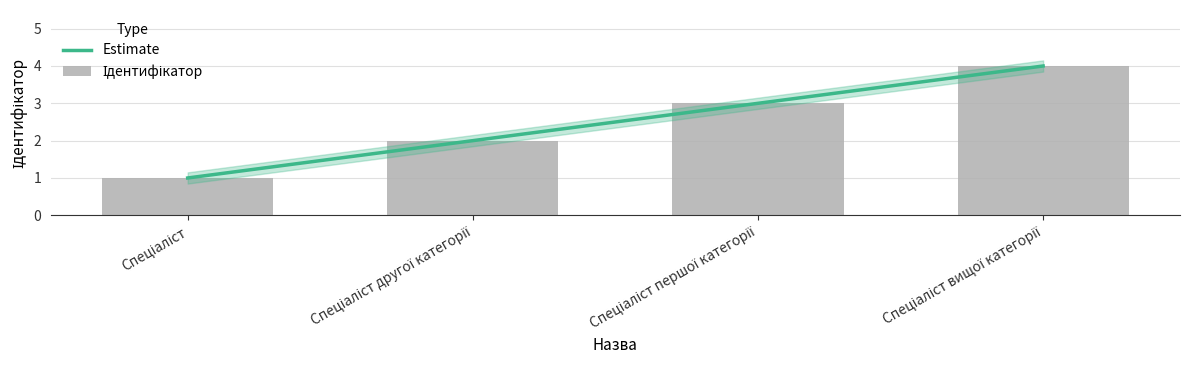

Does the chart contain any negative values?

No